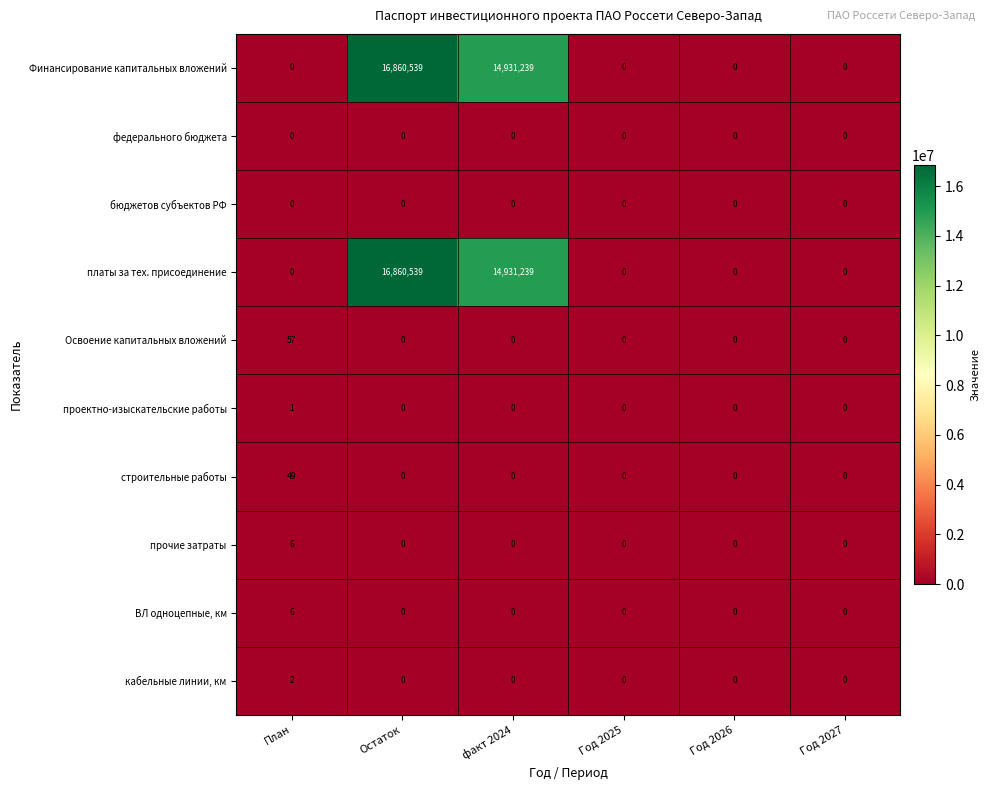

What is the spread (max minus min) of values at Остаток?

16860539